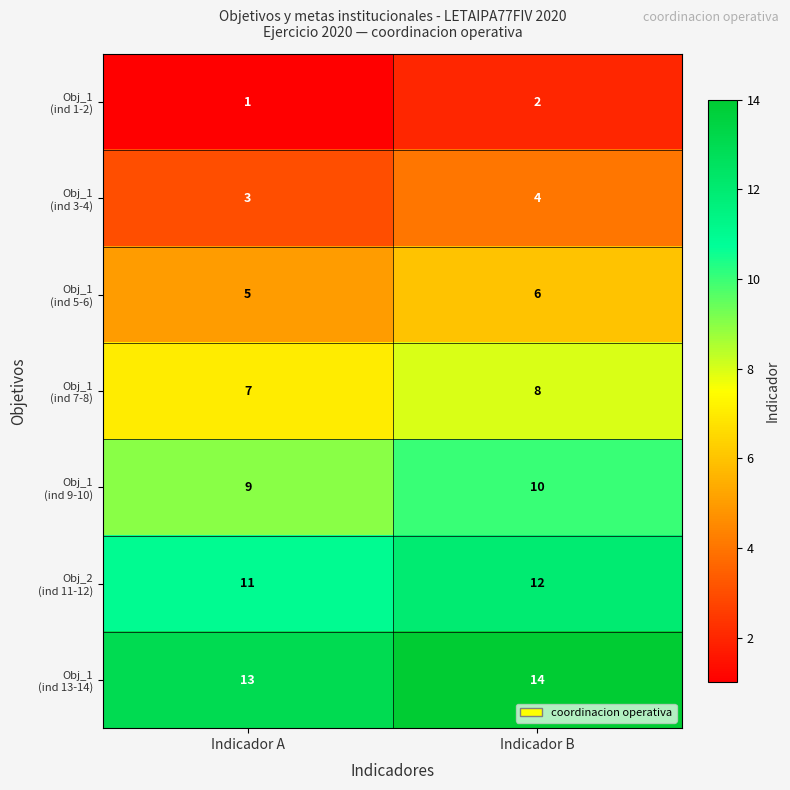

What is the total value across all series at Indicador B?

56